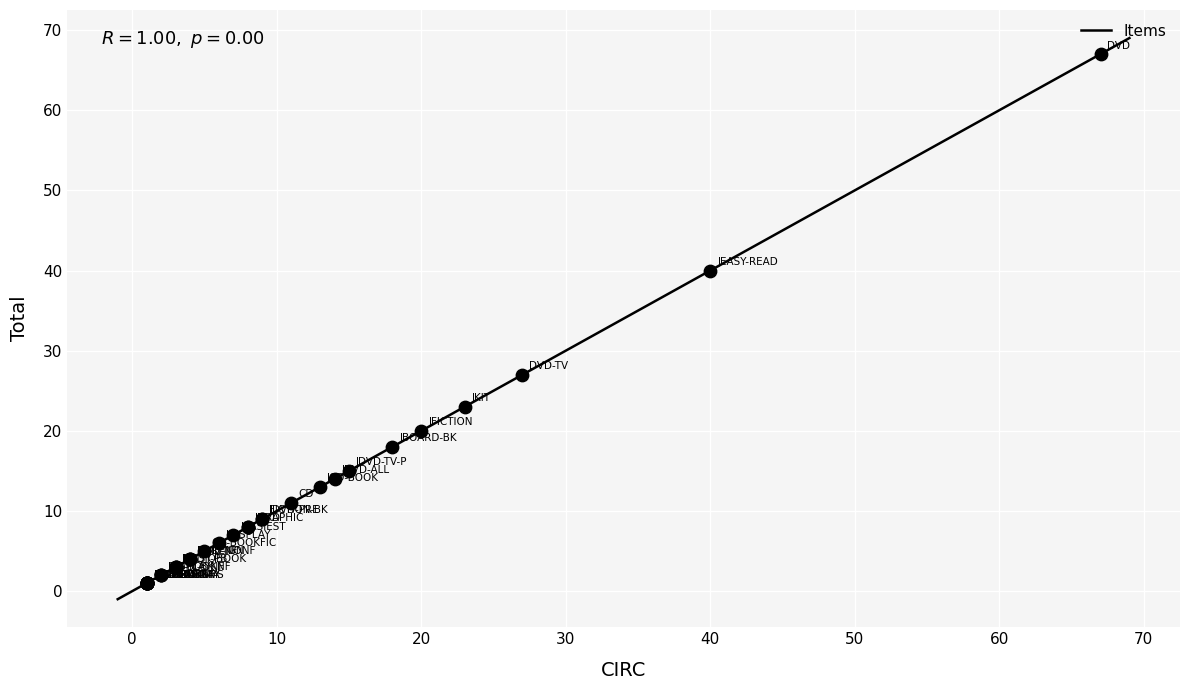

What Y value in the scatter plot is closest to 34?

40